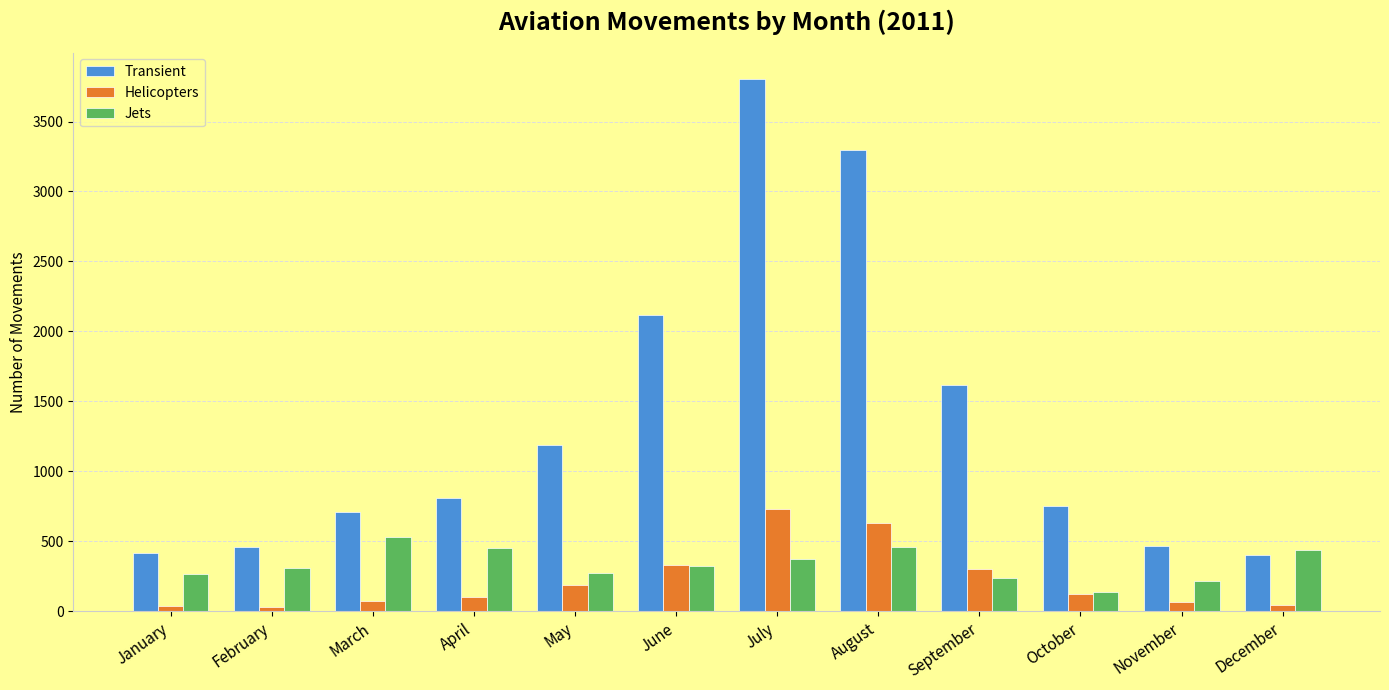

Is the value of Jets at April greater than the value of Helicopters at October?

Yes